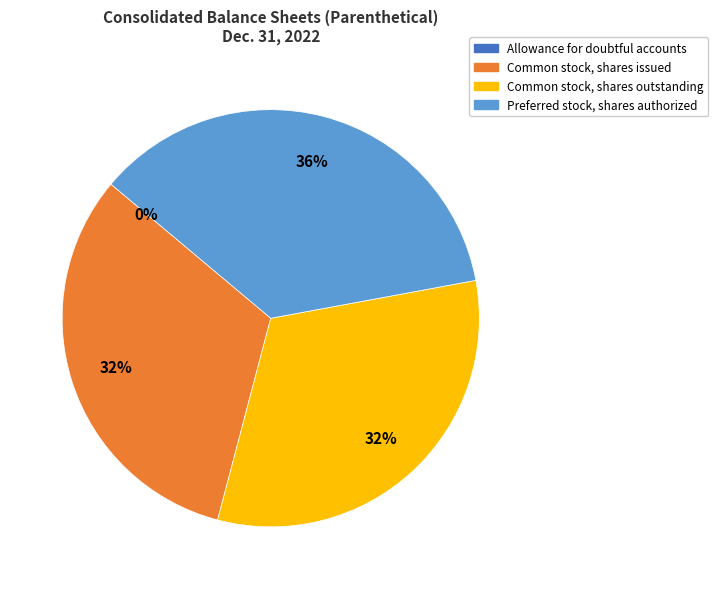

Count the number of slices in the pie.

4